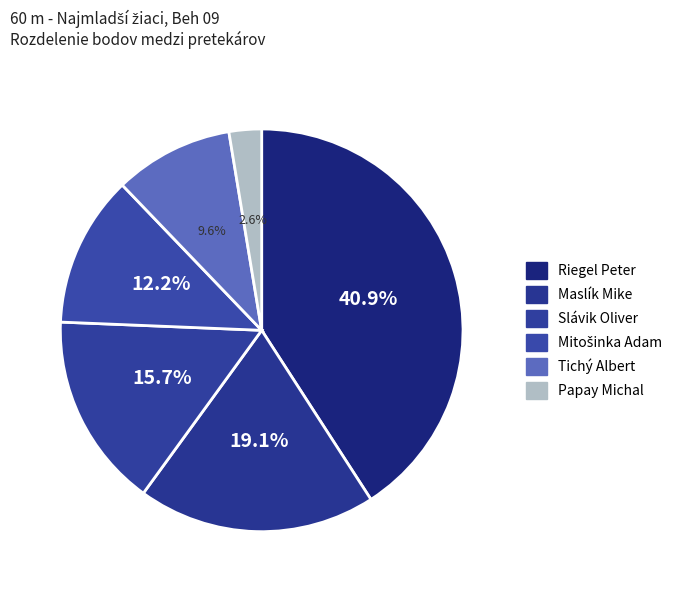

The Slávik Oliver slice represents 30% of the pie. True or false?

False